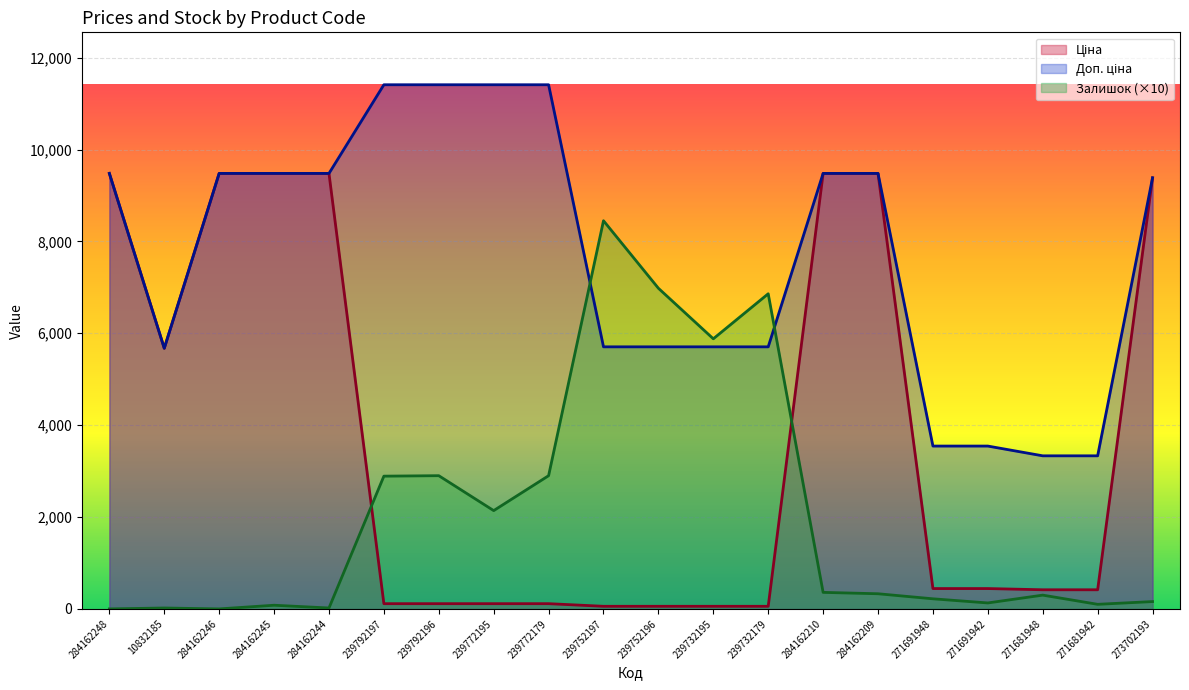

Which series has the largest total across all categories?

Доп. ціна